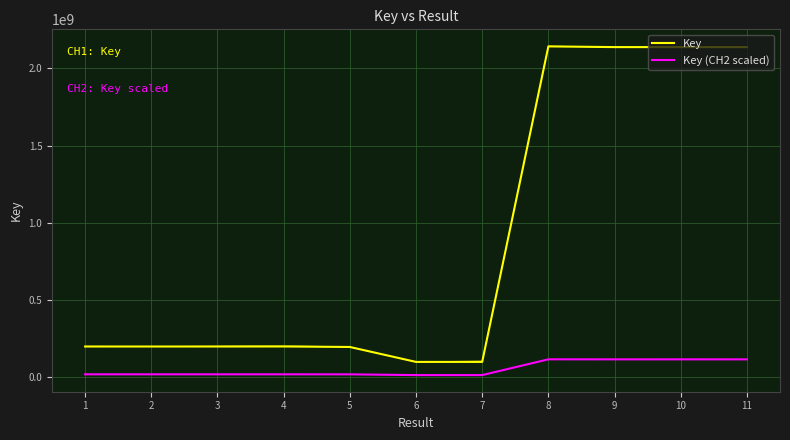

True or false: Key and Key (CH2 scaled) intersect in this chart.

False